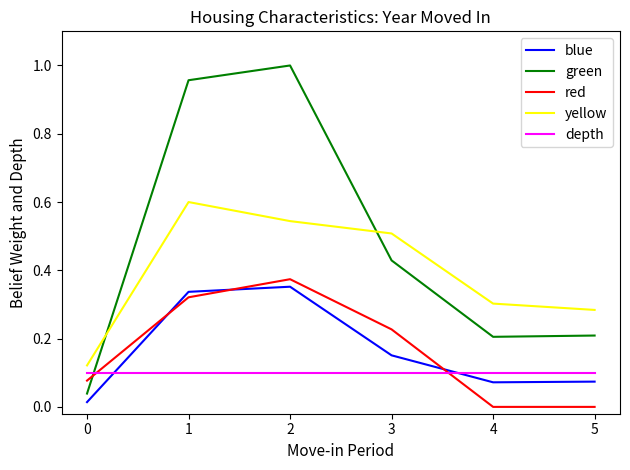

How many lines are shown in the chart?

5